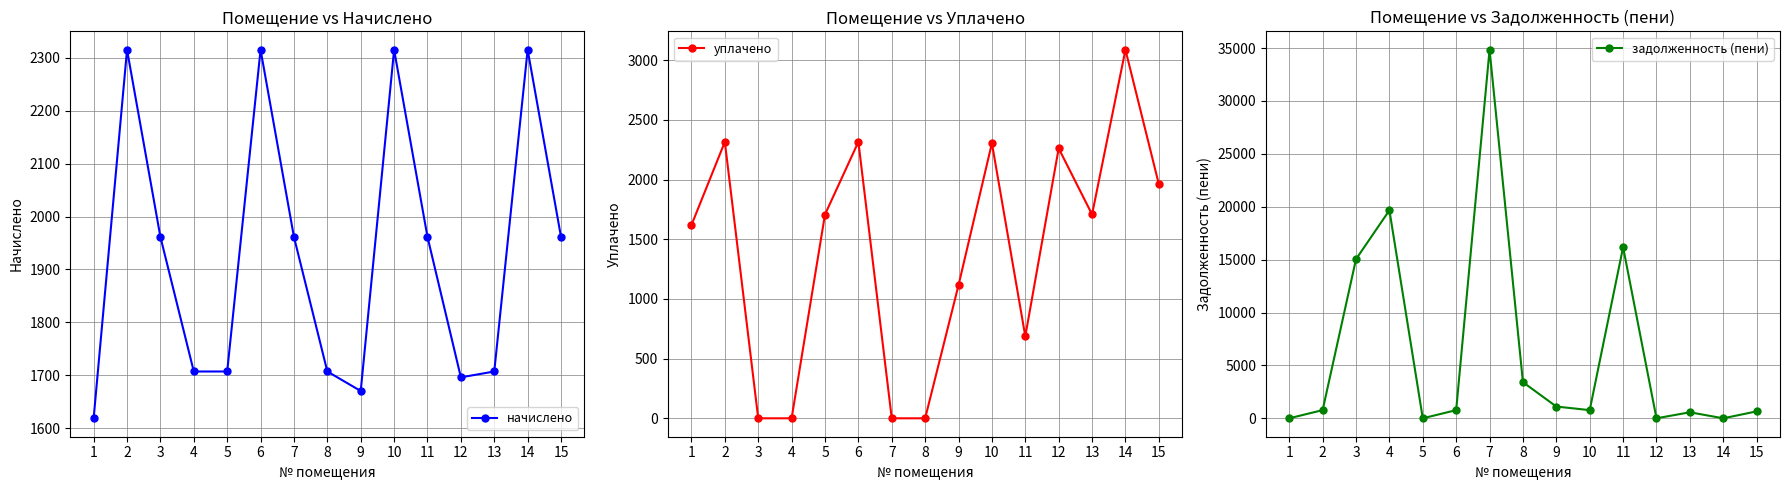

How many data points in уплачено are less than 1707?

7